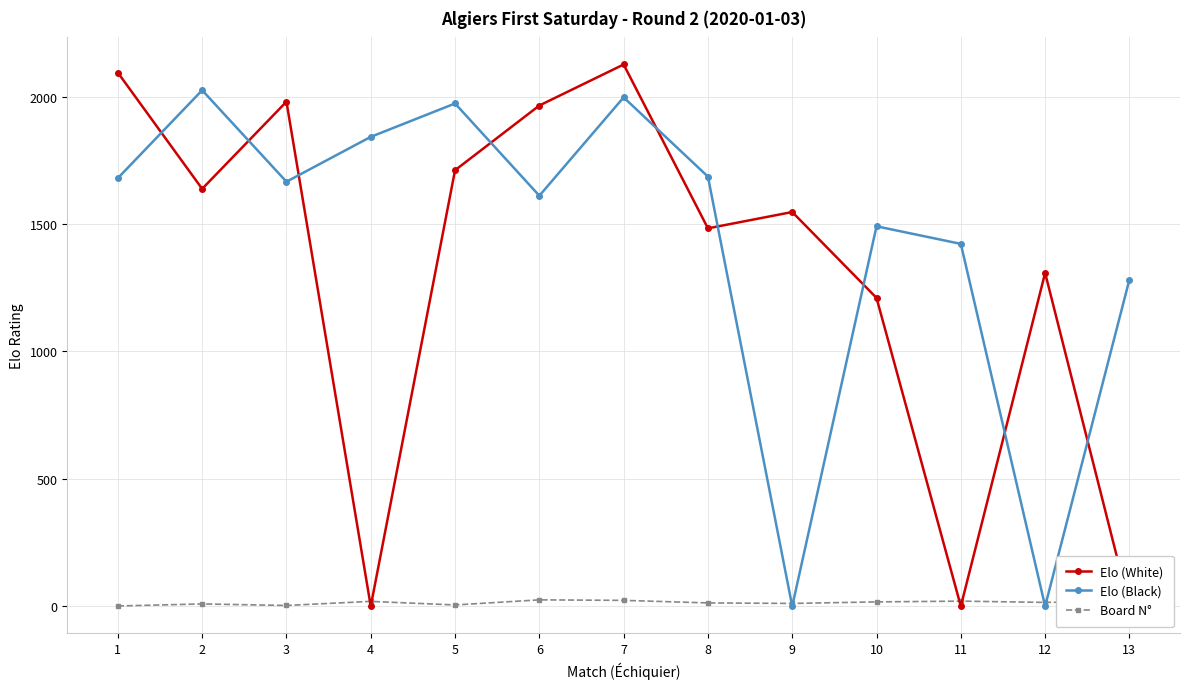

Which category has the highest value in the Elo (White) series?

7